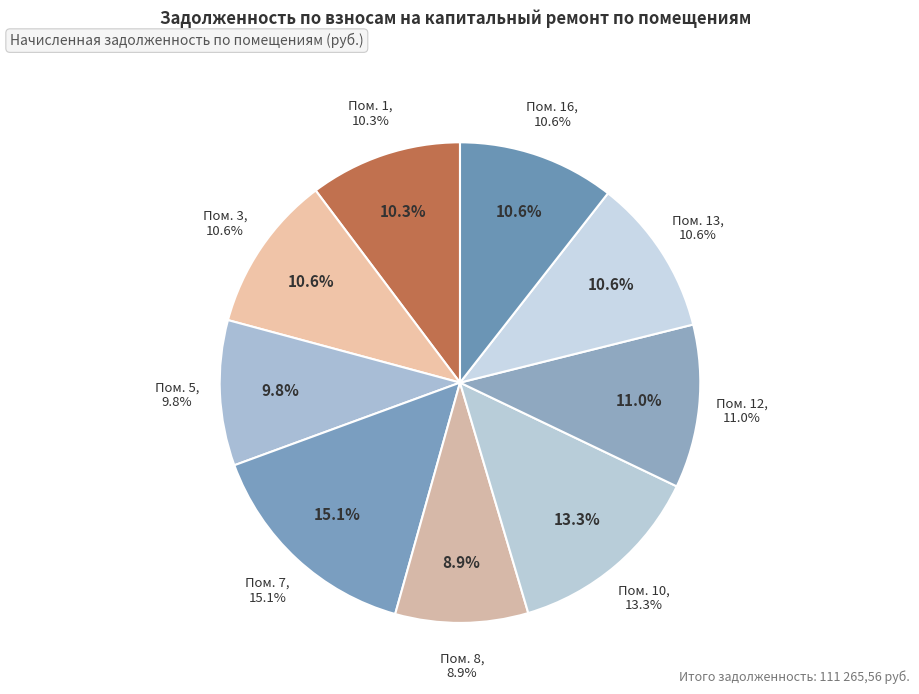

To the nearest percent, what is the difference between the 8 and 16 slice percentages?

2%